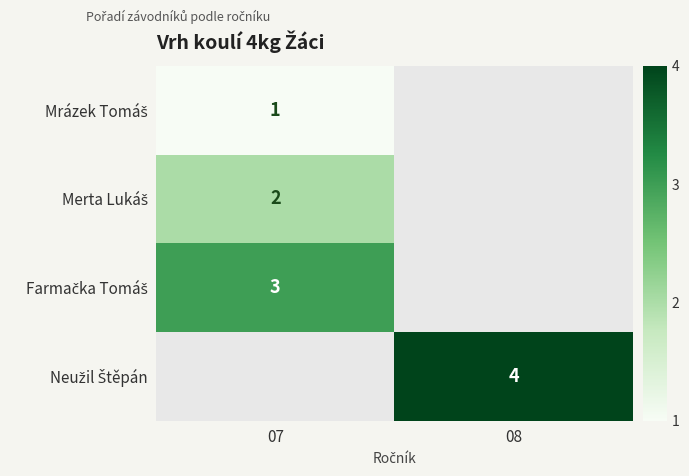

At how many categories does at least one series exceed 3?

1